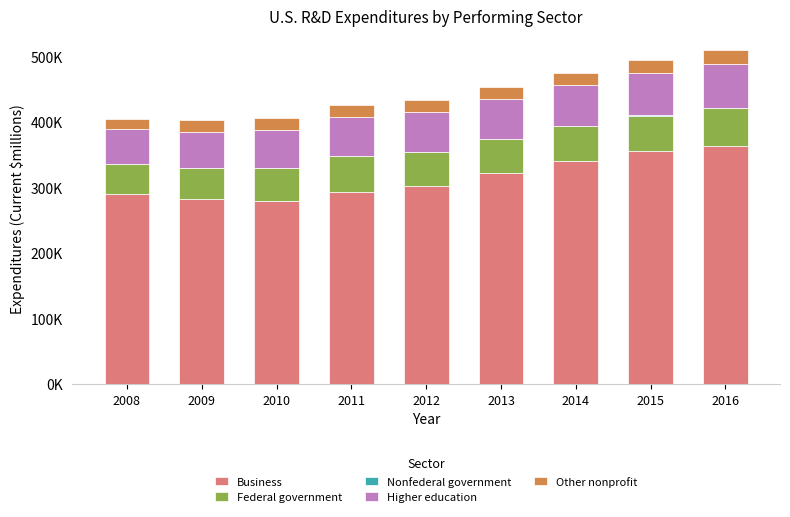

Are the bars horizontal?

No